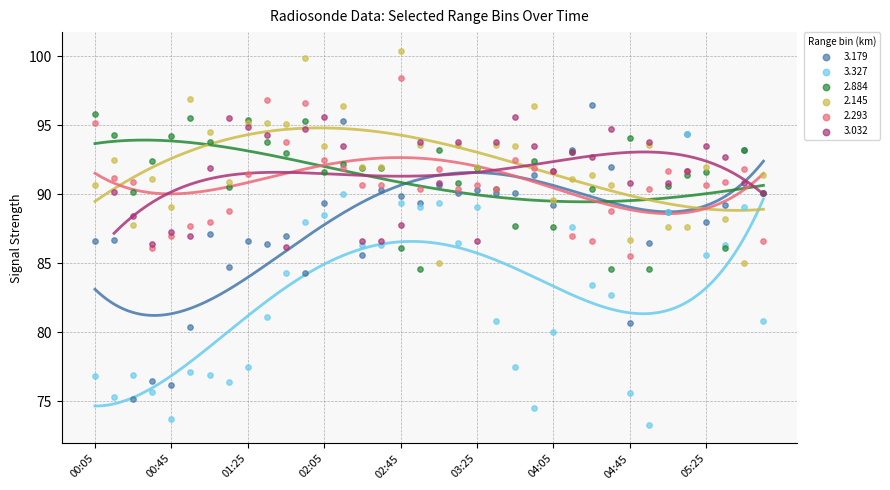

Which series contains the lowest Y value?

3.327